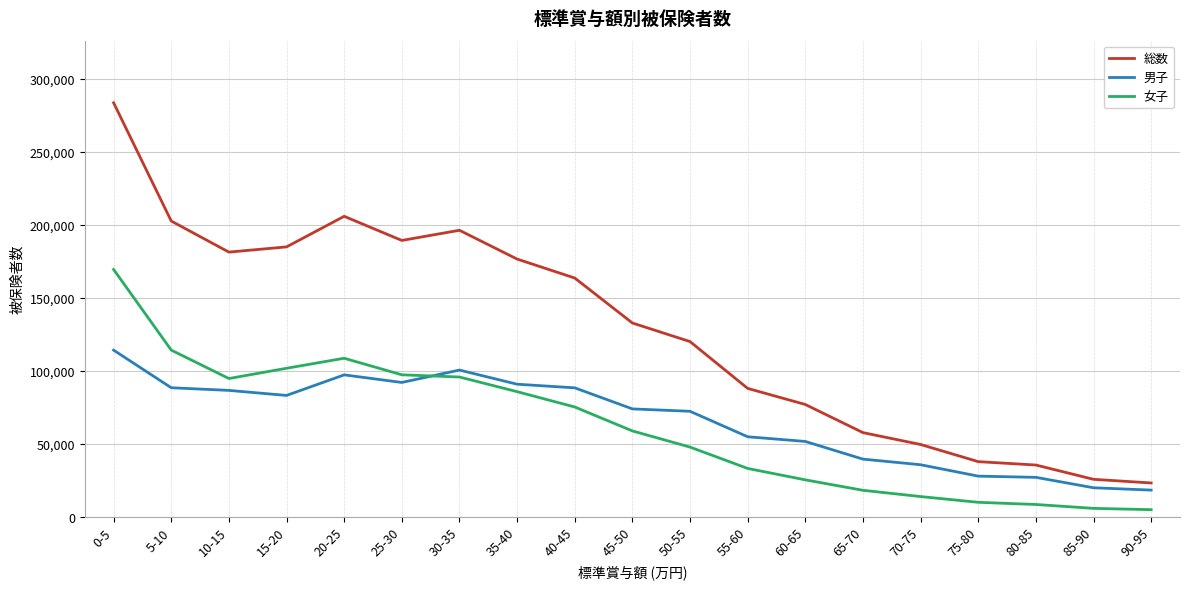

Which series has the largest total across all categories?

総数